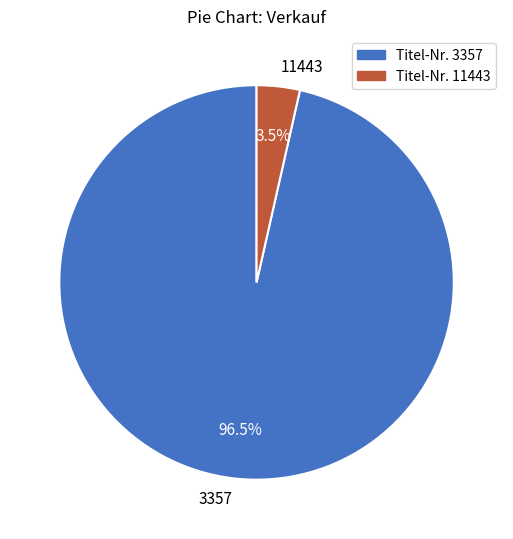

Is there a majority slice in this chart?

Yes